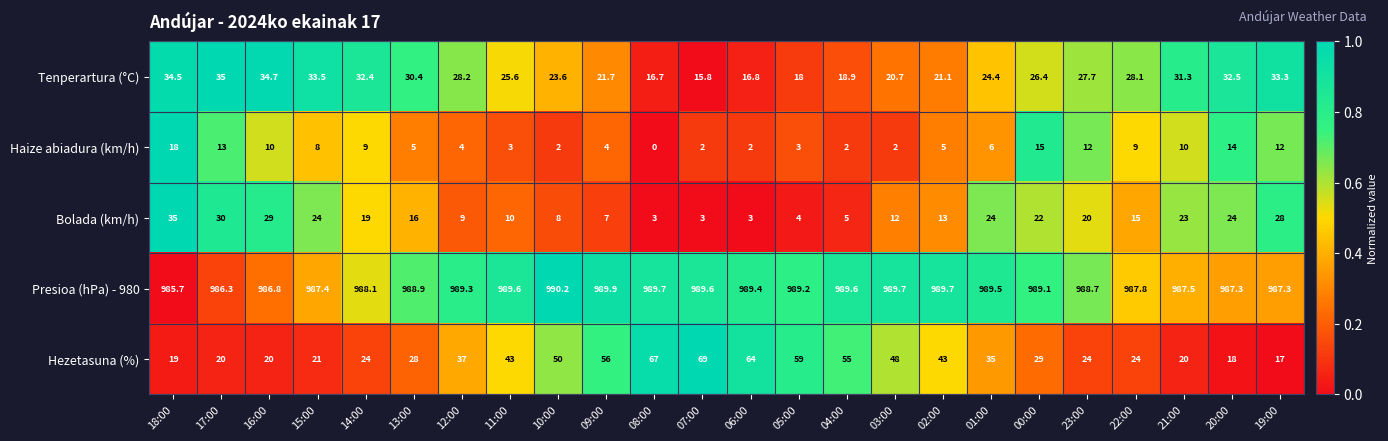

The Presioa (hPa) - 980 series shows 1692.2 at 14:00. True or false?

False